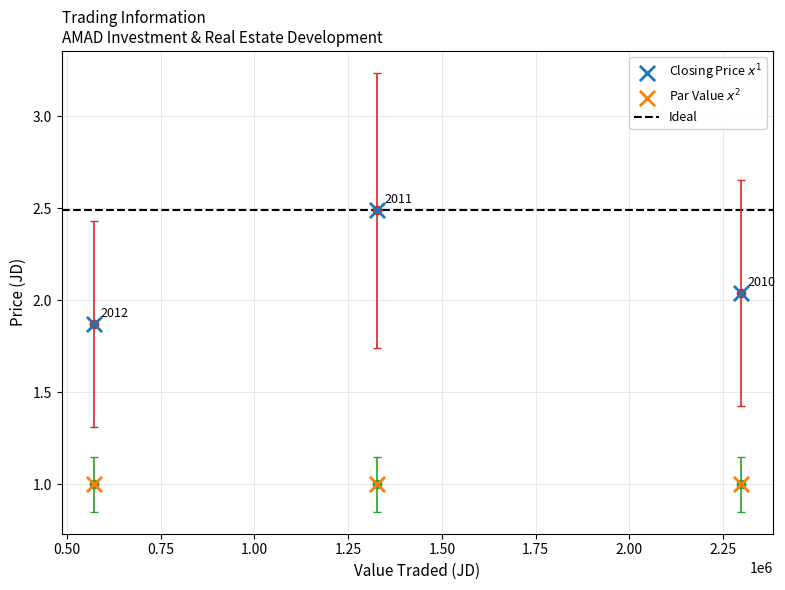

Across all series, what Y value is closest to 1?

1.0